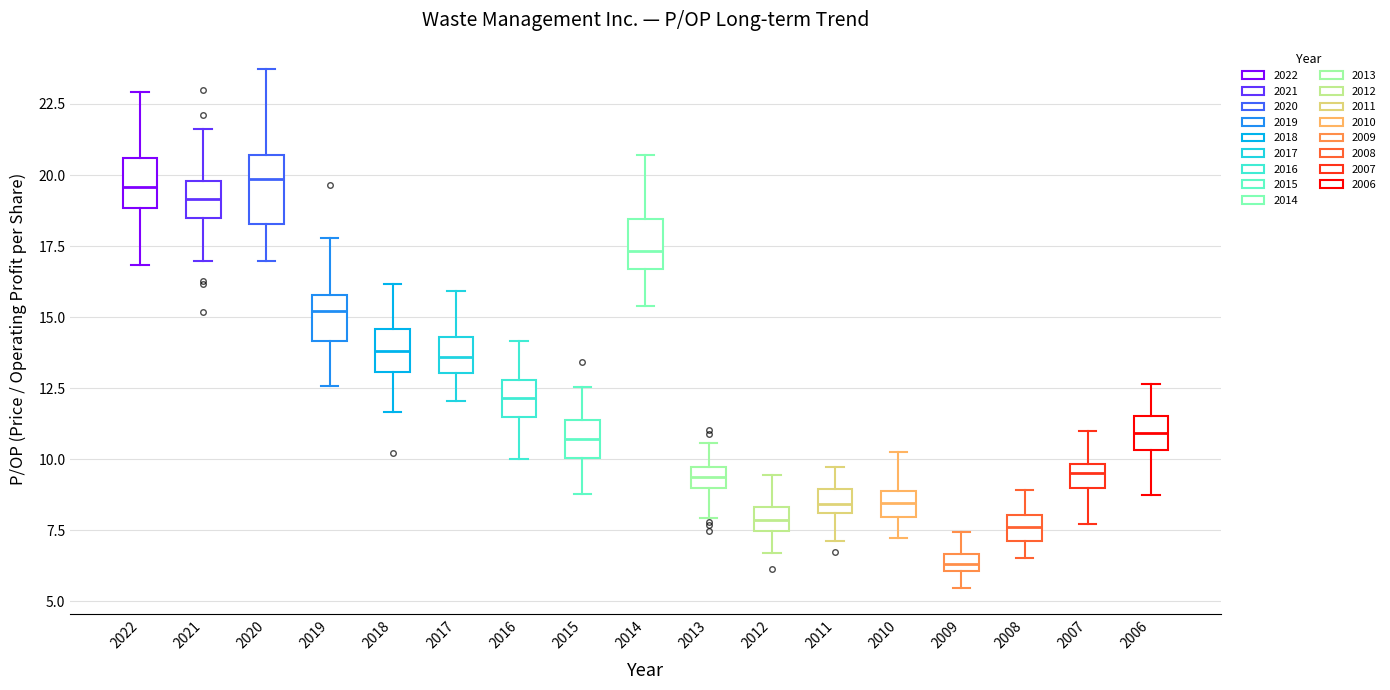

Which box has the lowest median line?

2009